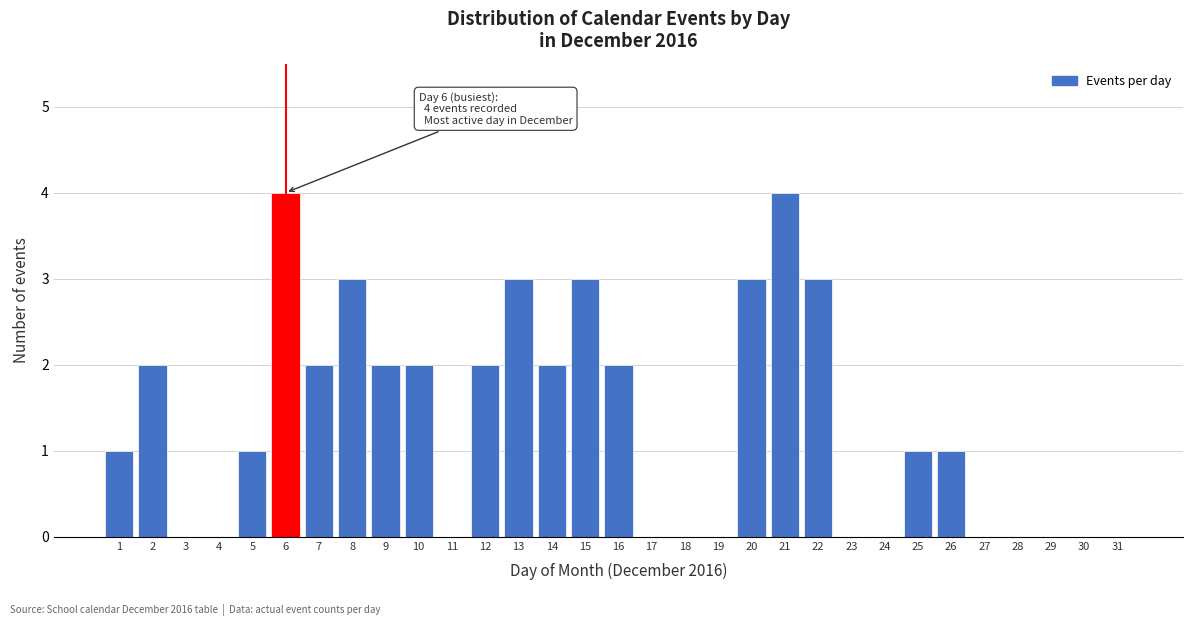

Read the value at 21.

4